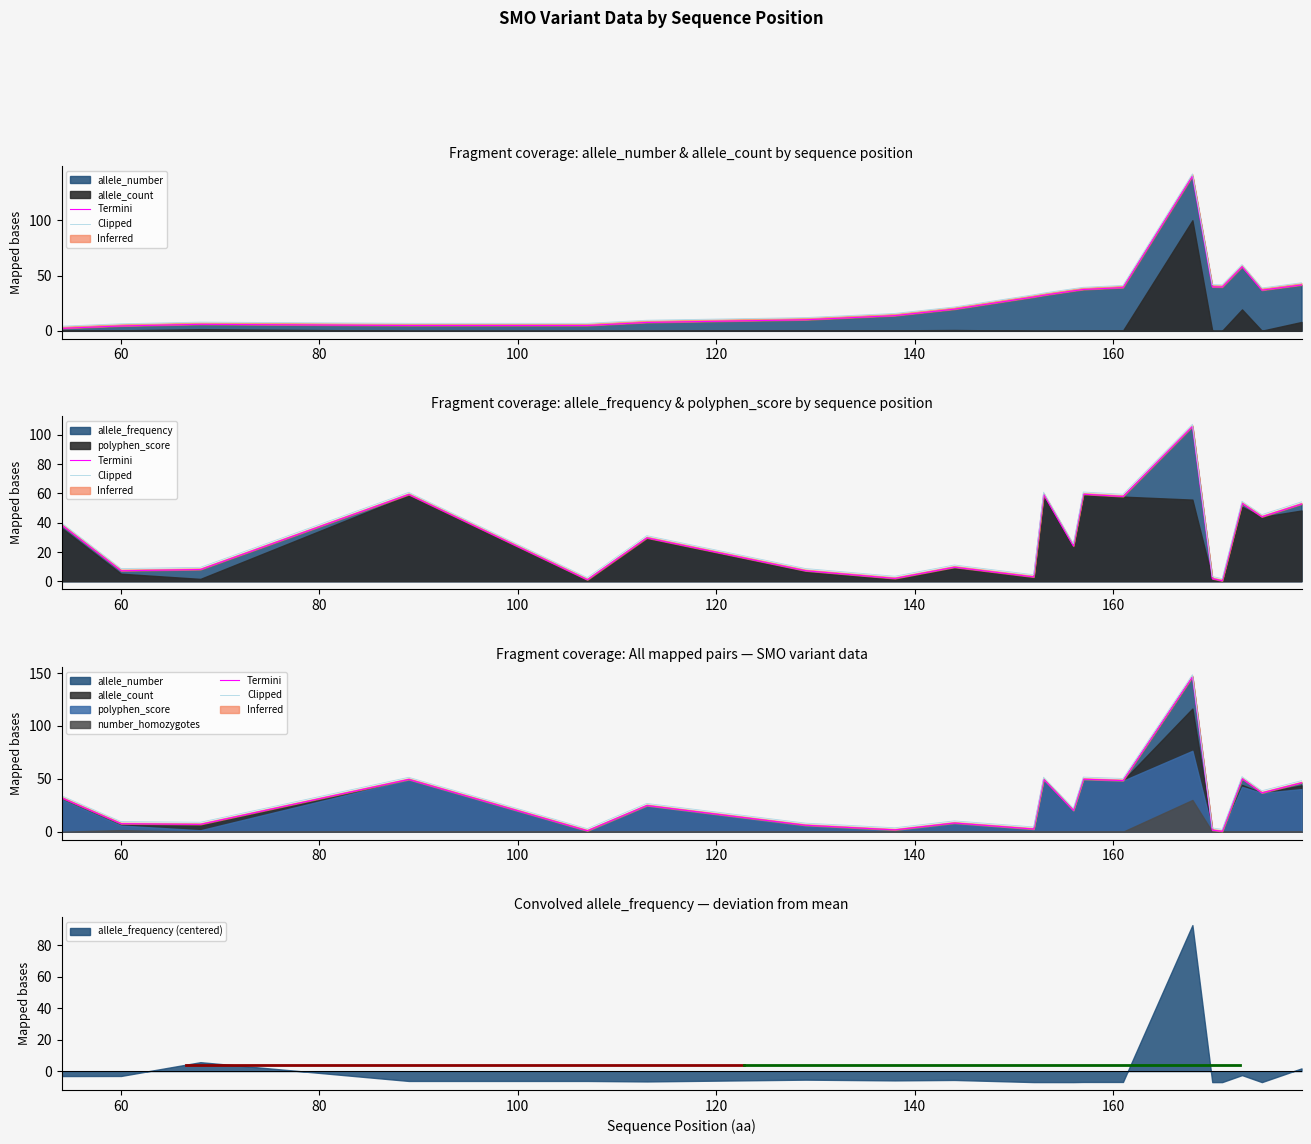

What is the highest value of the allele_frequency (centered) series?

92.9